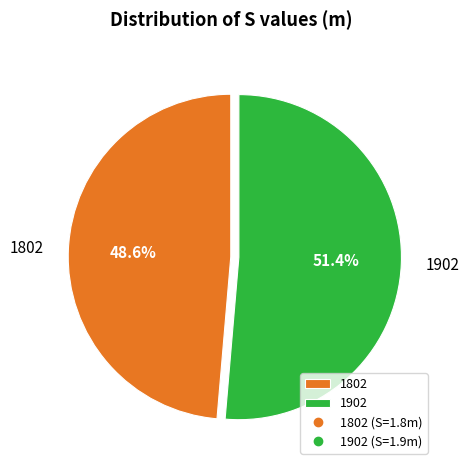

Combined, what portion of the pie is 1802 and 1902?

100.0%